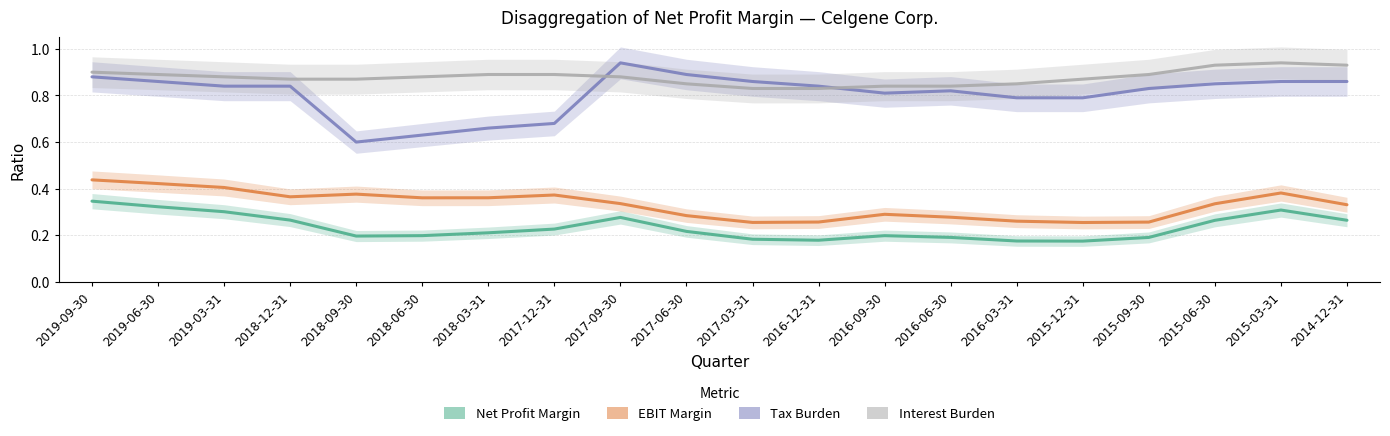

What position from the right is 2018-06-30?

15